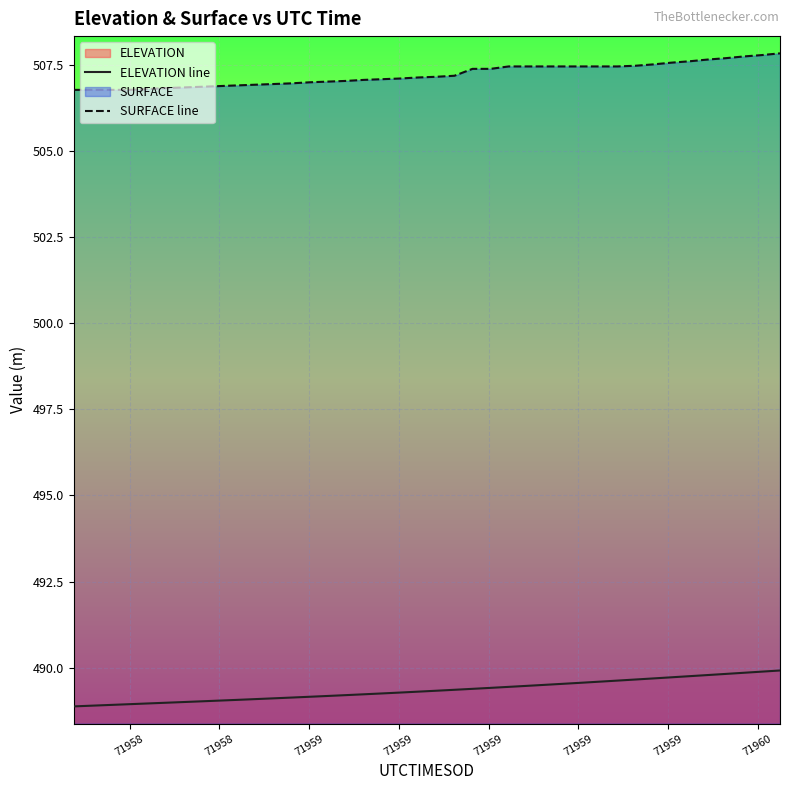

How many data points in SURFACE line are less than 507?

14